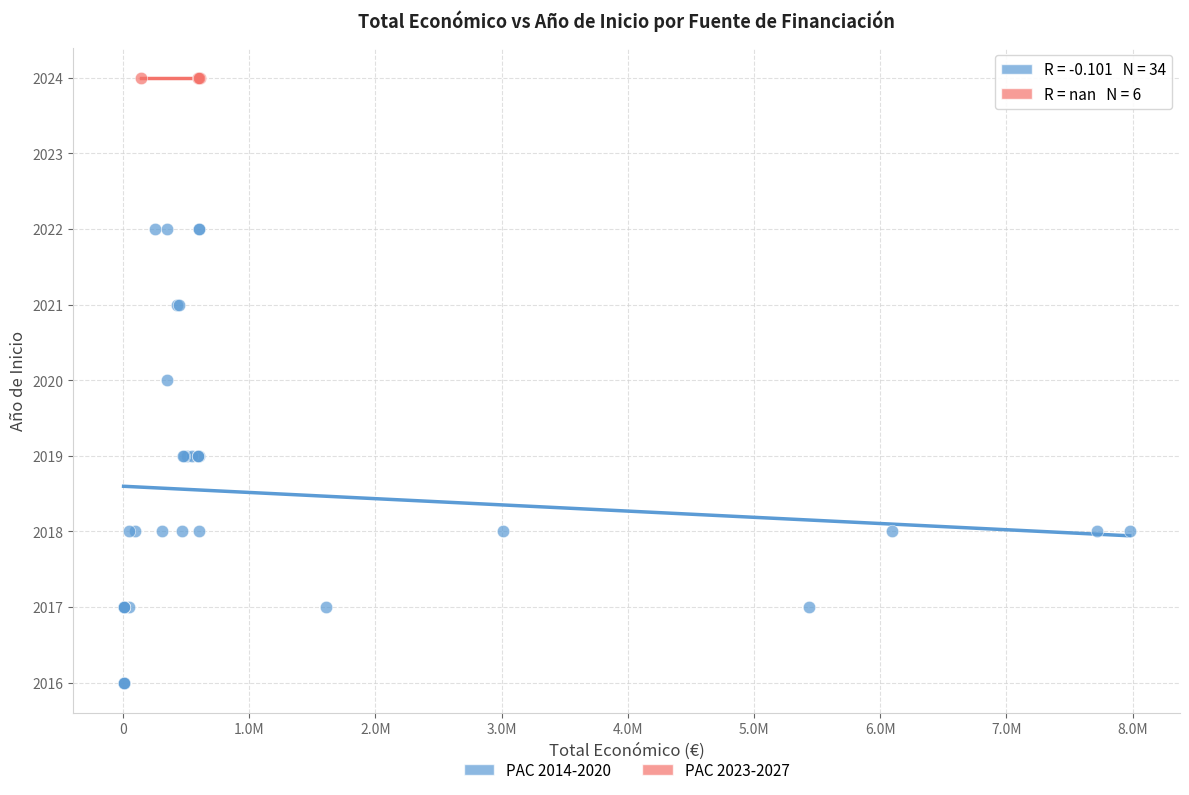

Which series reaches the maximum Y coordinate?

PAC 2023-2027